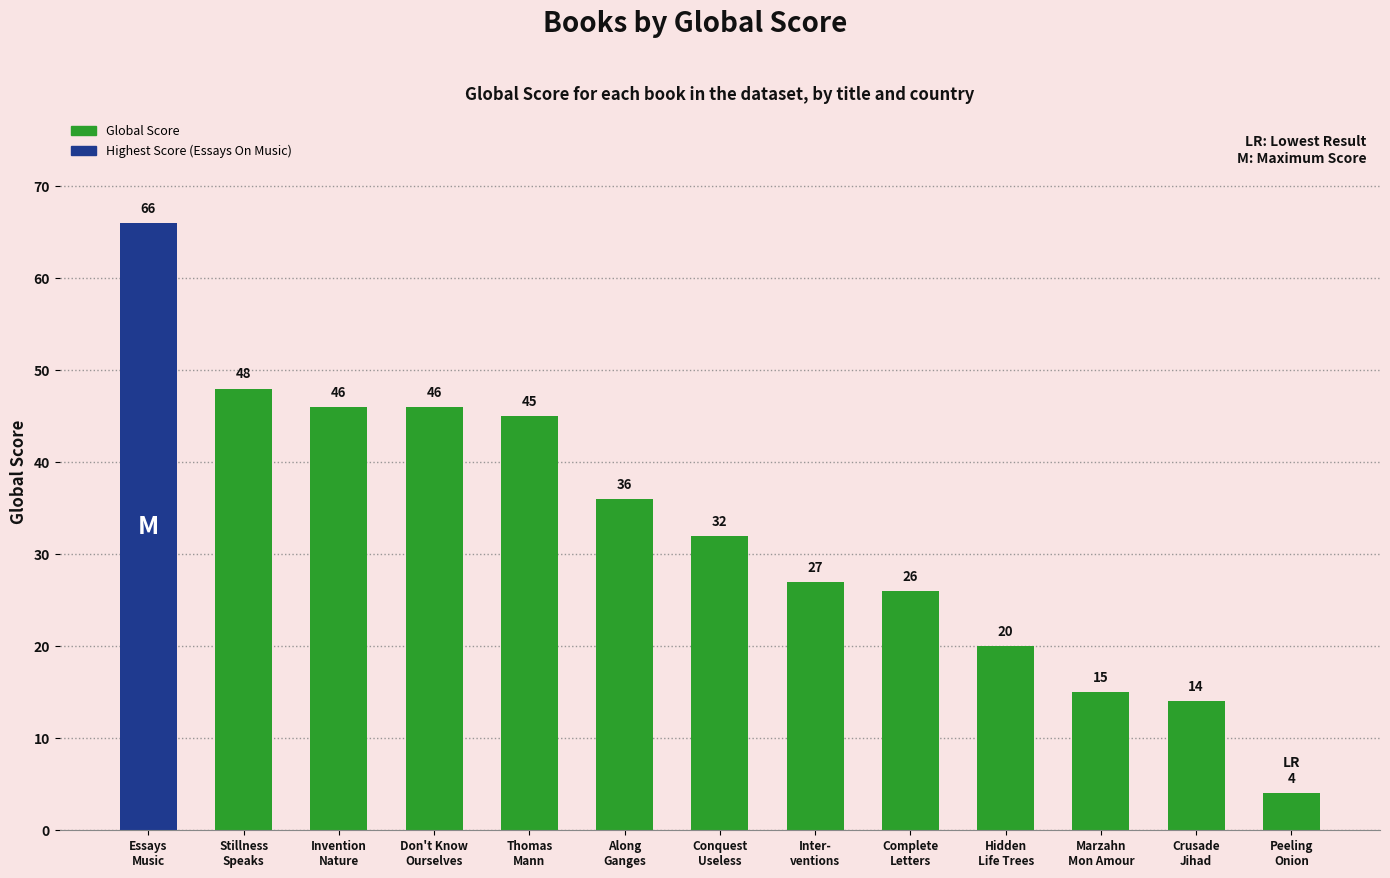

How many distinct data groups are displayed?

1